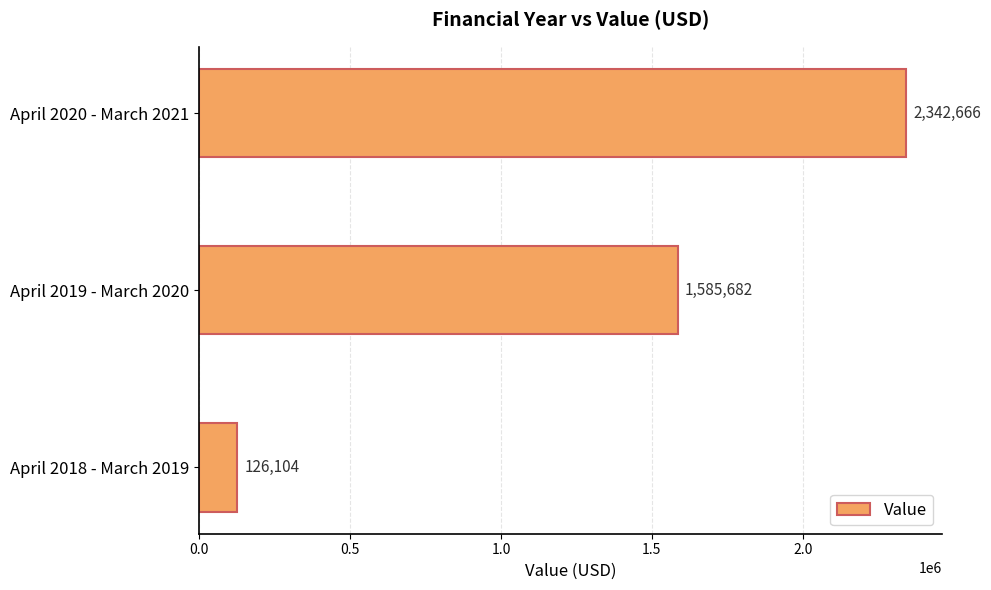

Where is the data nearest to the value 1234385?

April 2019 - March 2020